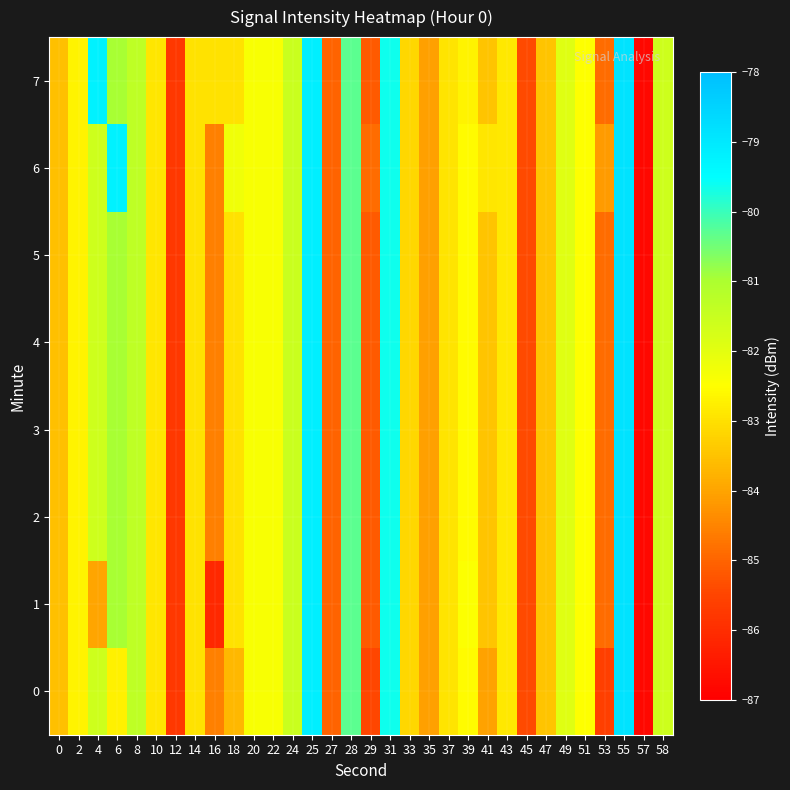

What is the greatest value displayed?

-78.8